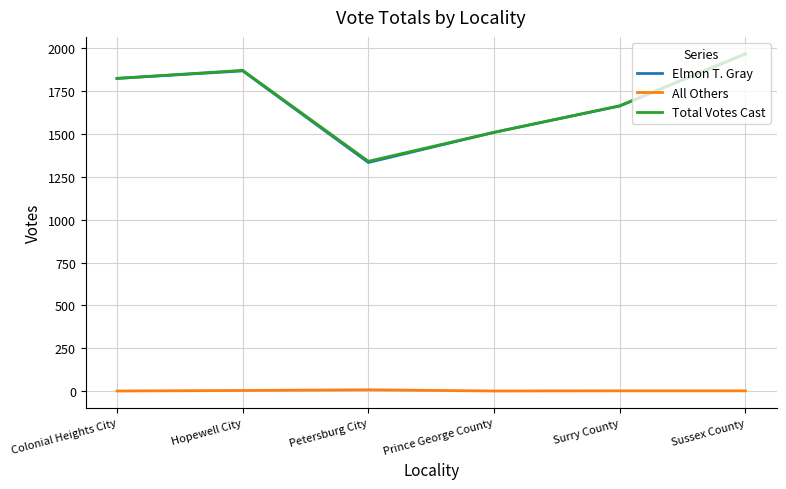

Between Hopewell City and Prince George County, which series saw the biggest shift?

Total Votes Cast